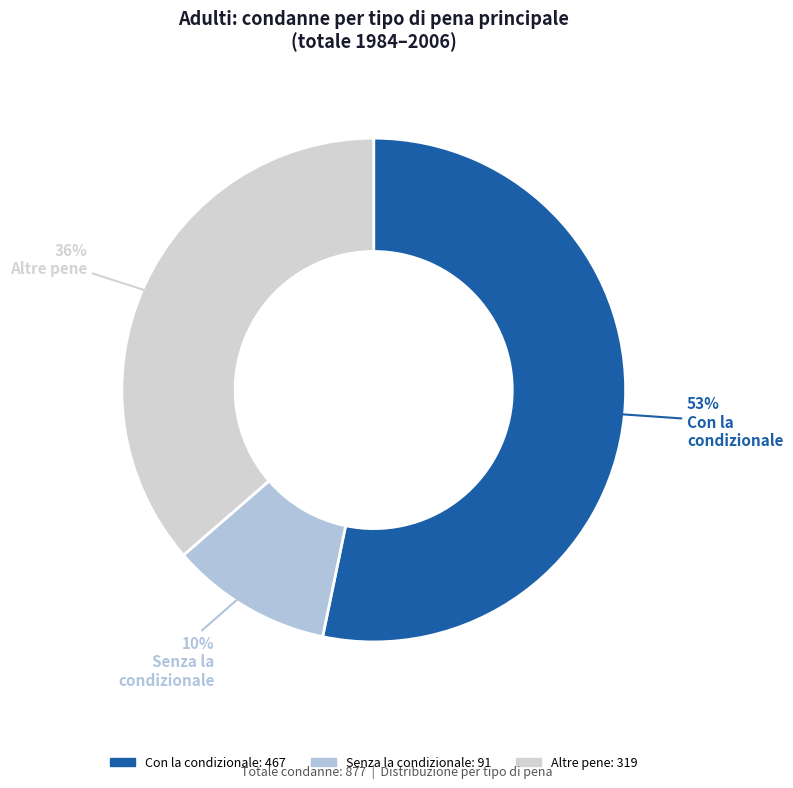

How many slices are in this pie chart?

3